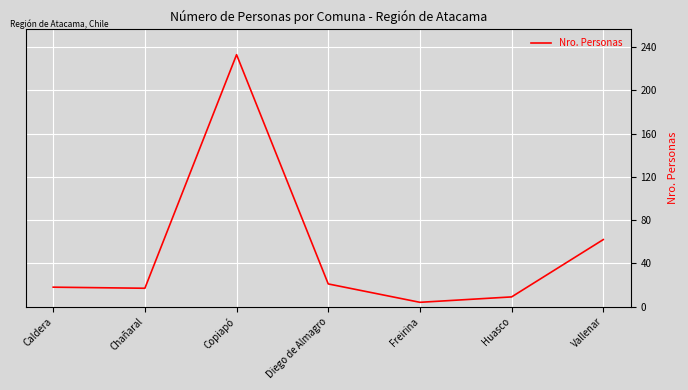

What is the minimum value shown in the chart?

4